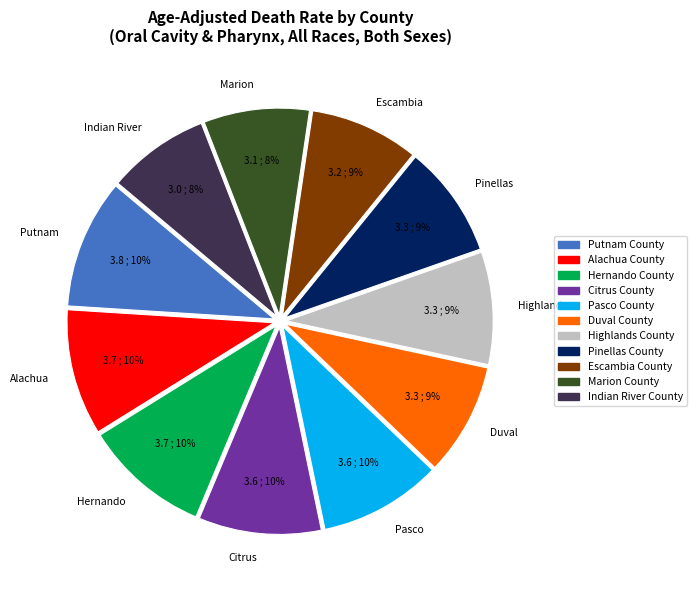

What percentage is the Marion slice, to the nearest percent?

8%